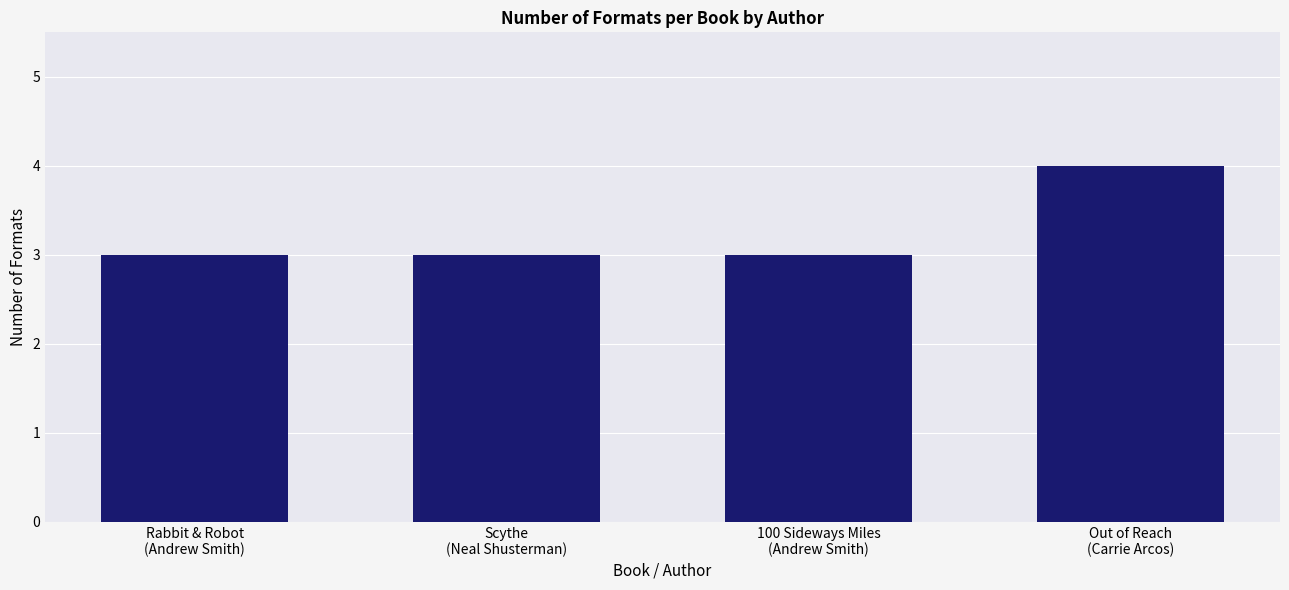

What is the sum of all values?

13